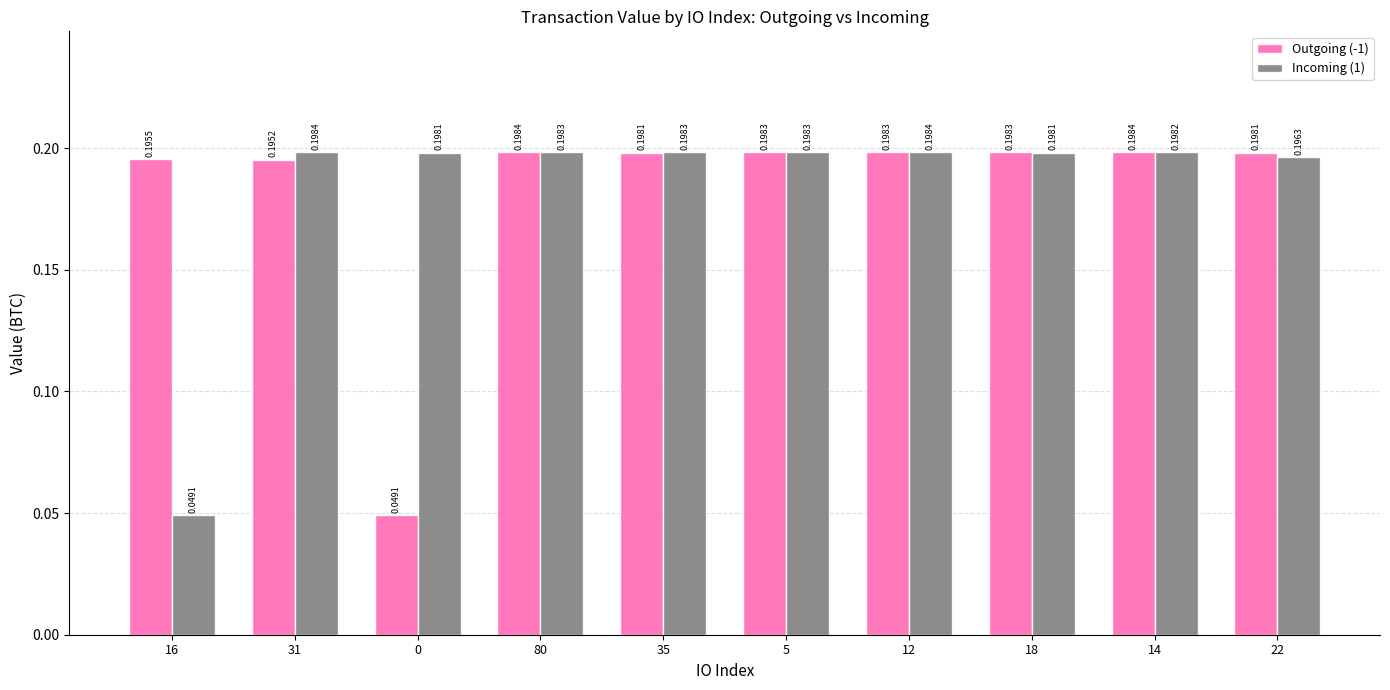

Between 0 and 12, which series saw the biggest shift?

Outgoing (-1)